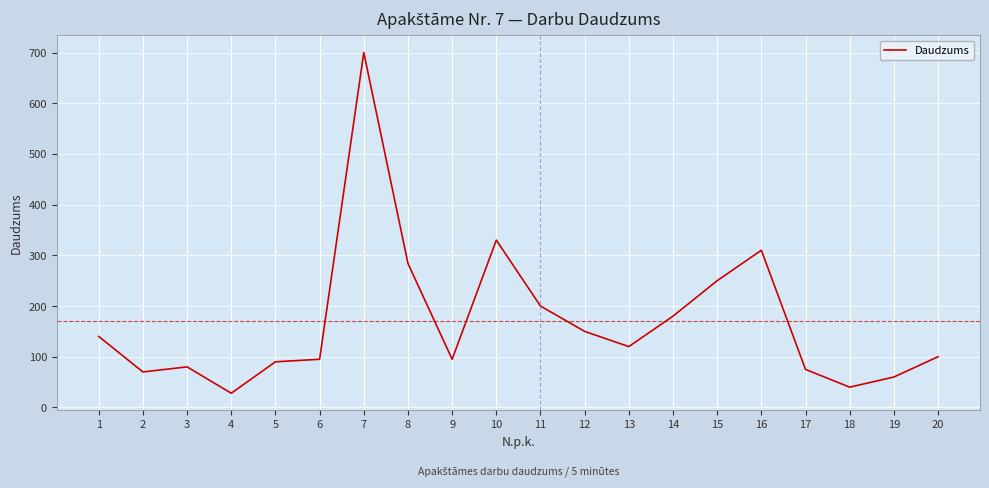

At which category does the data reach its first local peak?

3